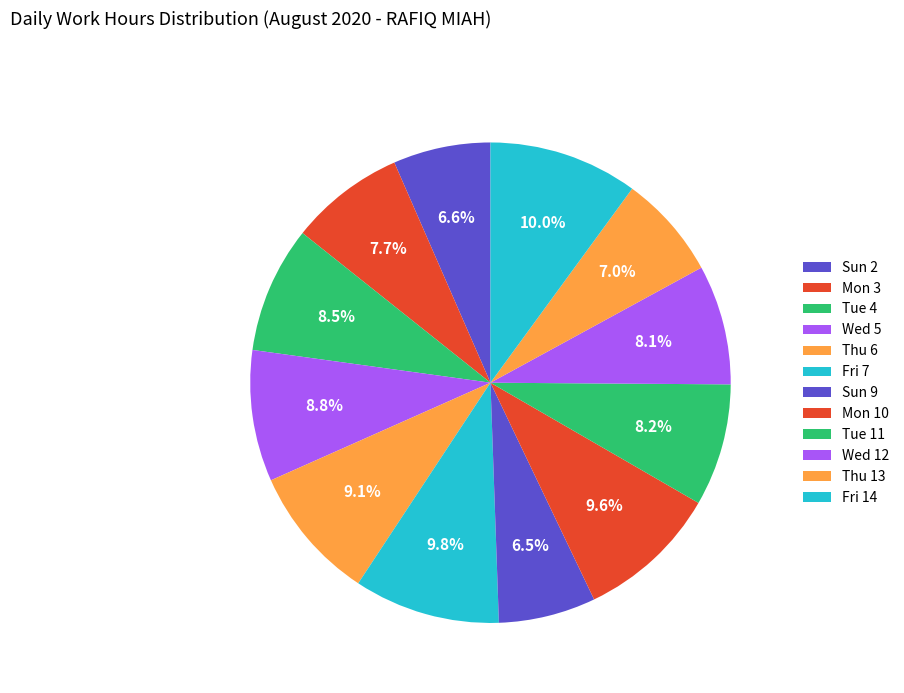

To the nearest percent, what percentage of the pie is Thu 6?

9%